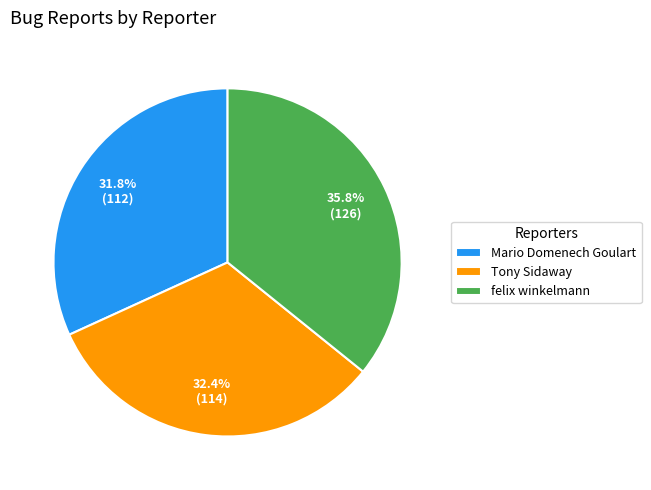

To the nearest percent, what portion does felix winkelmann represent?

36%